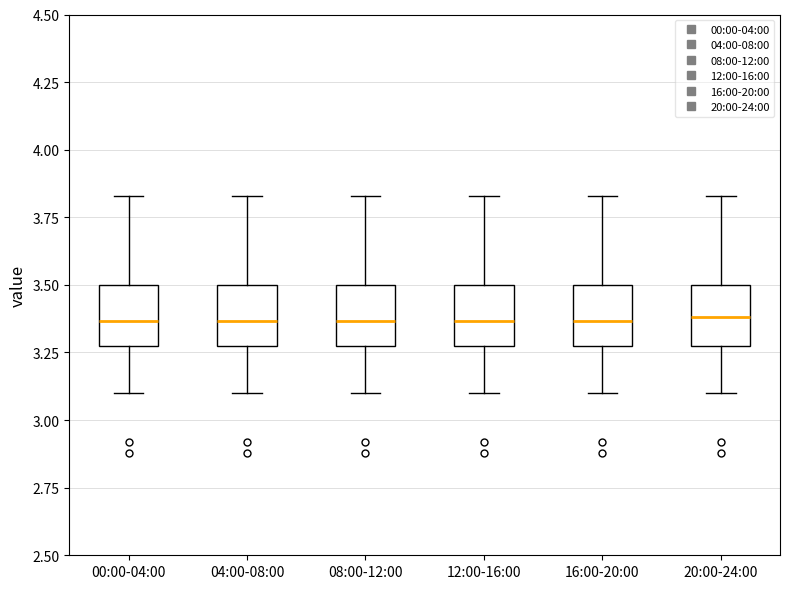

Where does the lower whisker of the box for 16:00-20:00 end on the y-axis? The values are not printed on the chart, so give them approximately, as read against the axis.

3.10